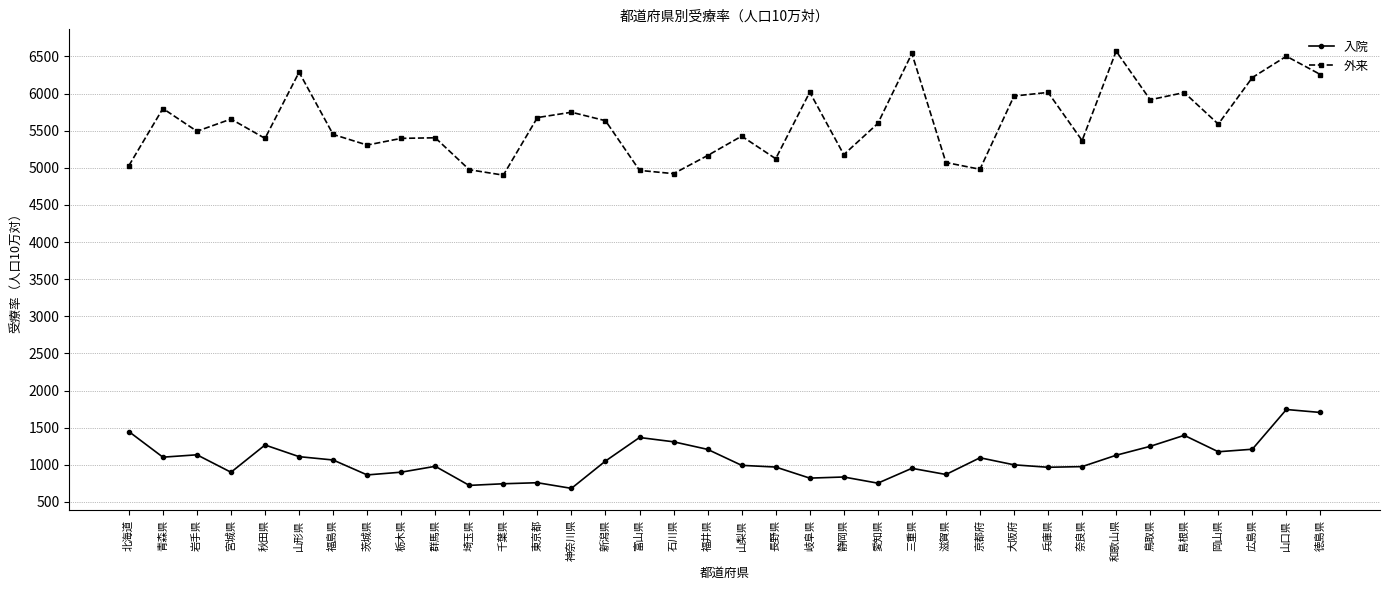

The 入院 series shows 1135 at 岩手県. True or false?

True